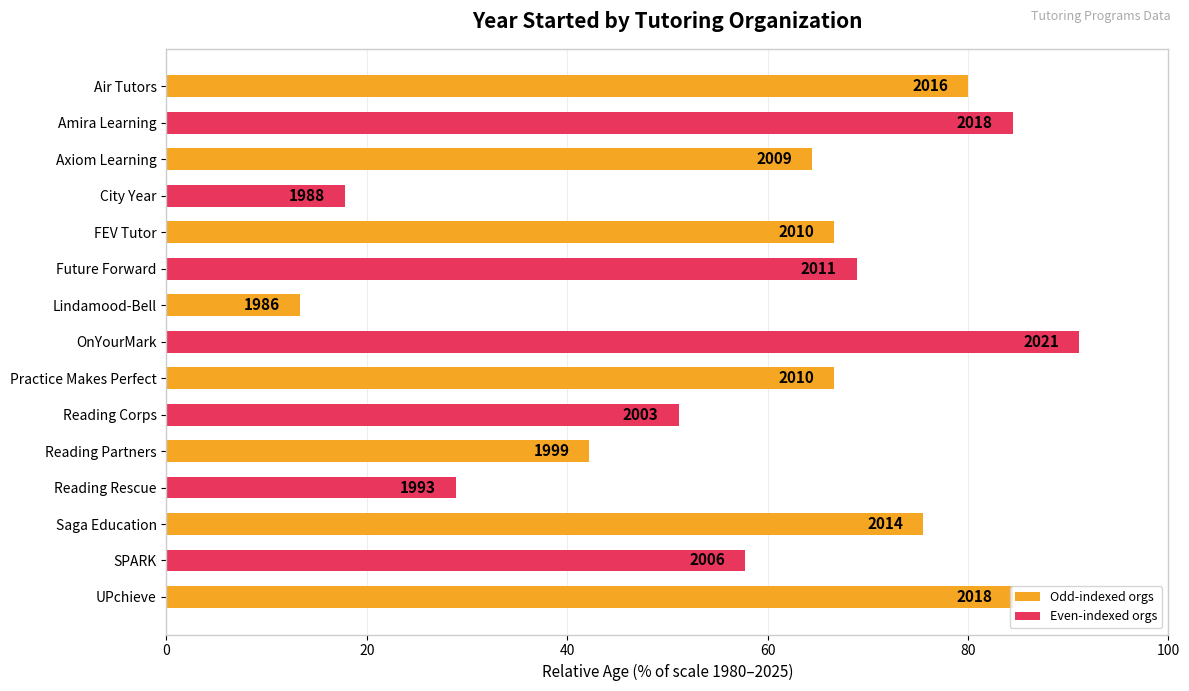

What is the greatest value displayed?

91.1